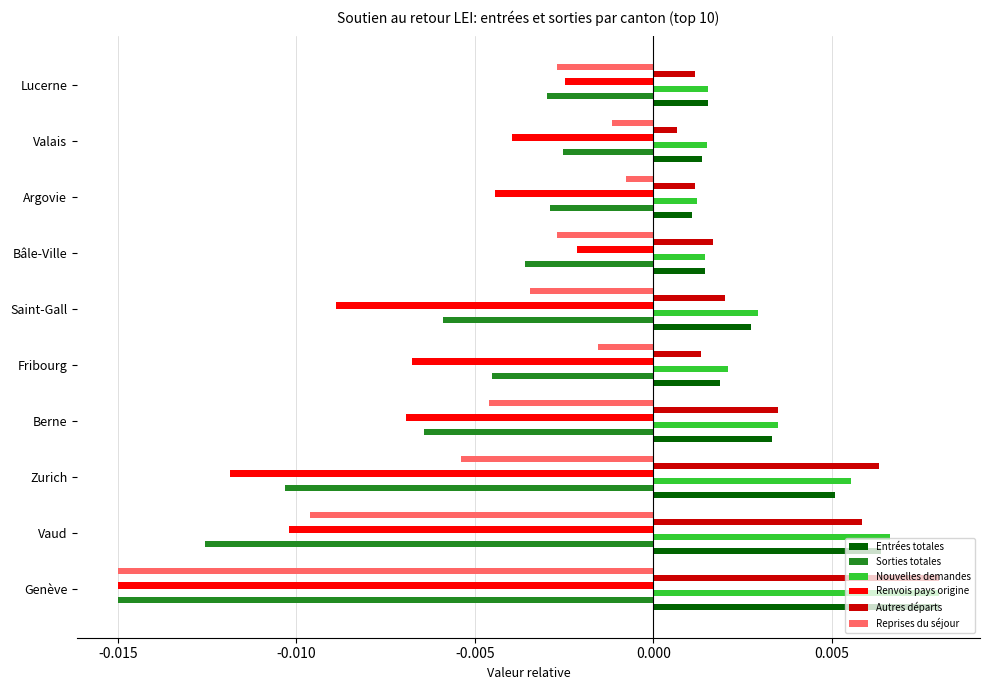

Is the value of Reprises du séjour at Valais greater than the value of Sorties totales at Fribourg?

Yes